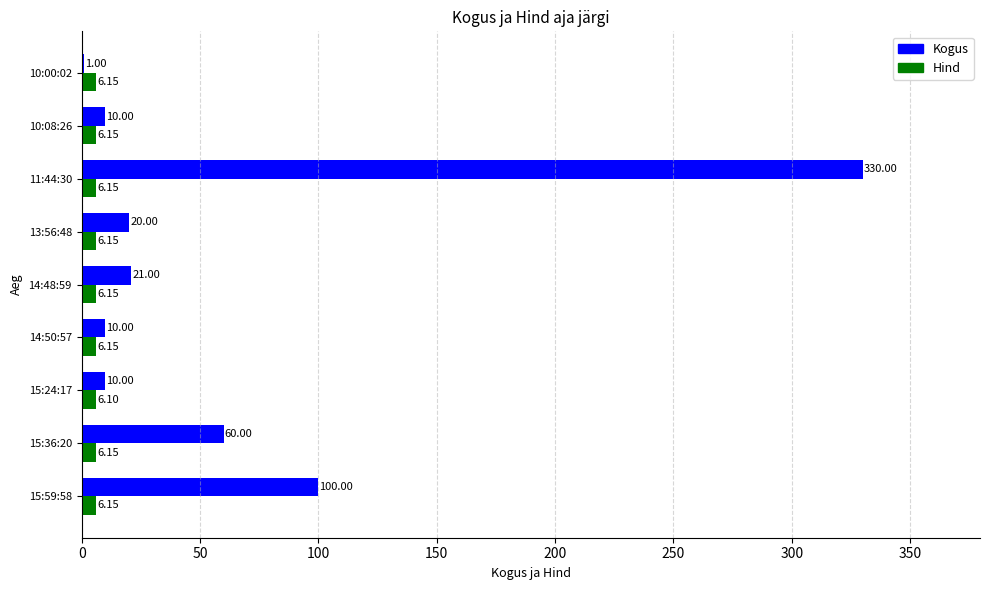

What is the greatest value displayed?

330.0